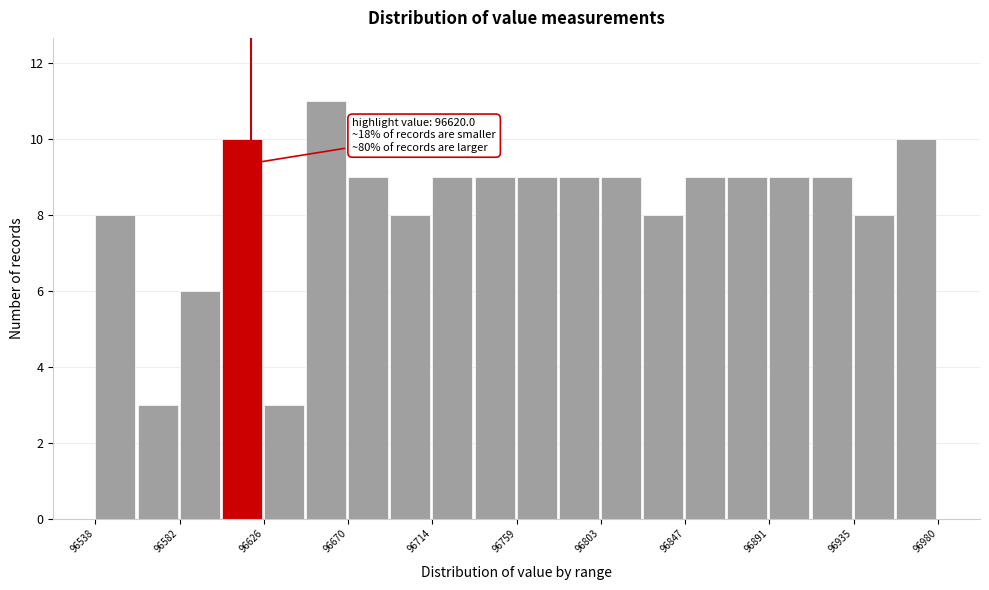

Which range on the x-axis has the tallest bar?

96650 to 96670